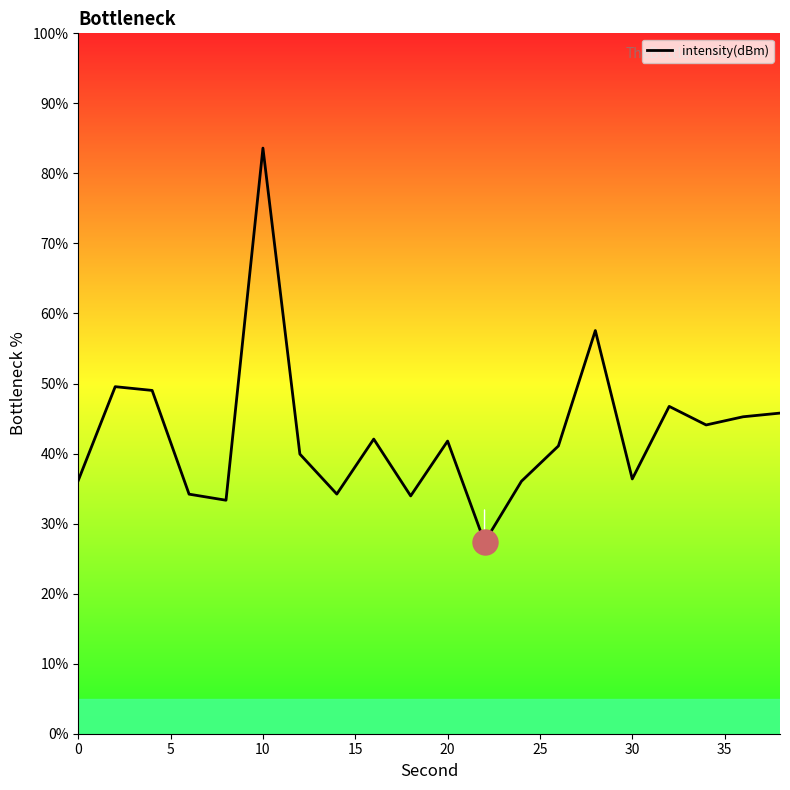

What is the greatest value displayed?

83.6